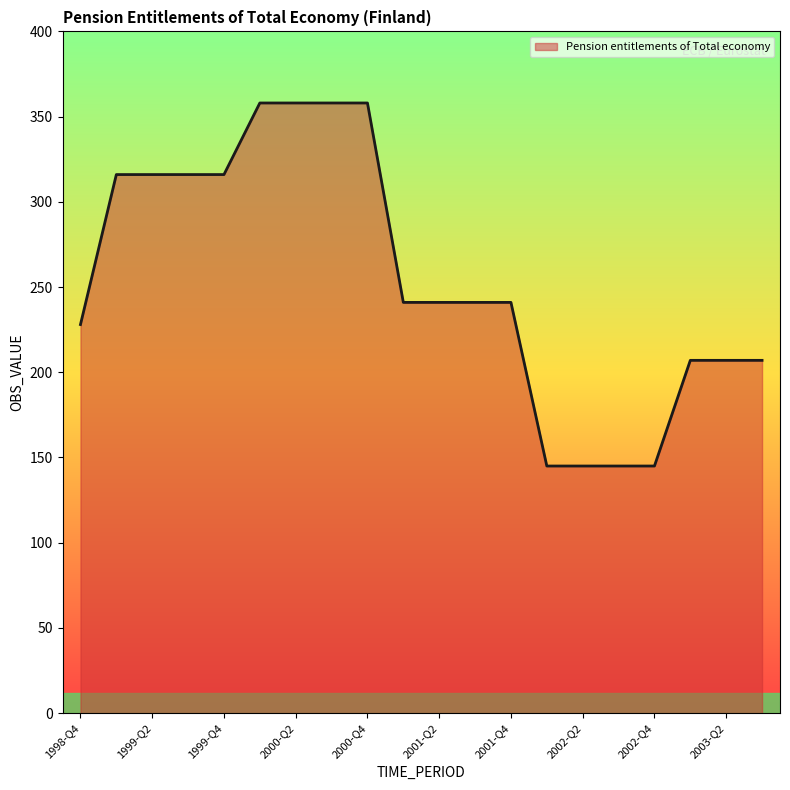

Reading left to right, what are all the values shown in this chart?

228	316	316	316	316	358	358	358	358	241	241	241	241	145	145	145	145	207	207	207